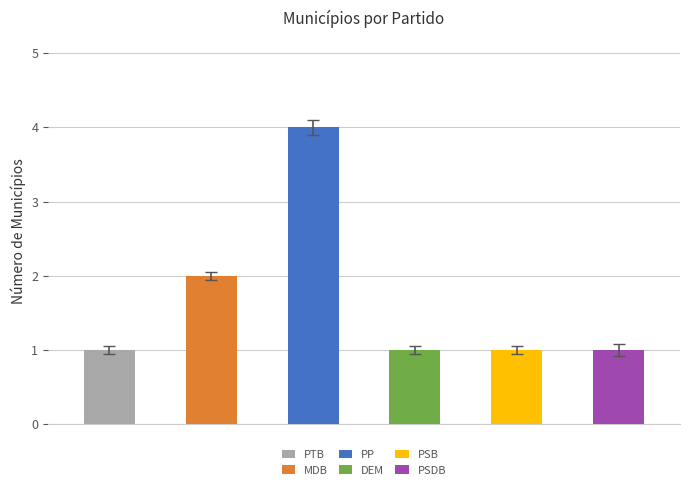

List the labels in order of value, smallest first.

PTB, DEM, PSB, PSDB, MDB, PP